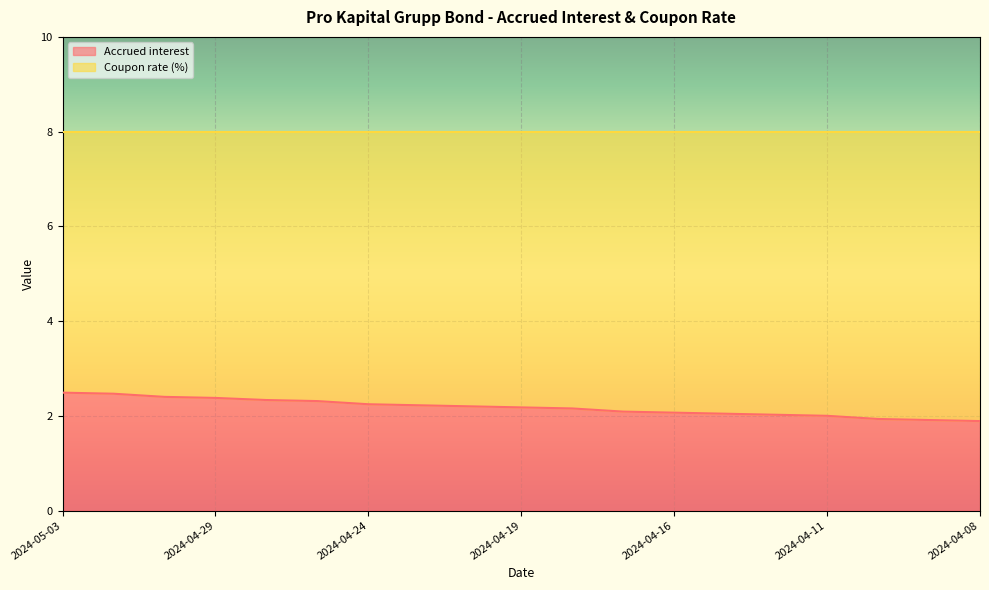

Reading left to right, extract all data points from this chart.

2024-05-03=2.5	2024-05-02=2.5	2024-04-30=2.4	2024-04-29=2.4	2024-04-26=2.3	2024-04-25=2.3	2024-04-24=2.2	2024-04-23=2.2	2024-04-22=2.2	2024-04-19=2.2	2024-04-18=2.2	2024-04-17=2.1	2024-04-16=2.1	2024-04-15=2.0	2024-04-12=2.0	2024-04-11=2.0	2024-04-10=1.9	2024-04-09=1.9	2024-04-08=1.9